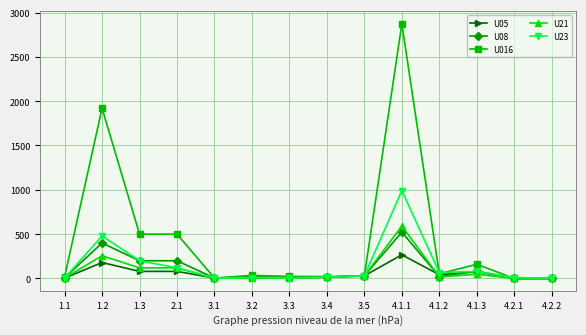

Is the value of U23 at 3.2 greater than the value of U016 at 4.1.1?

No